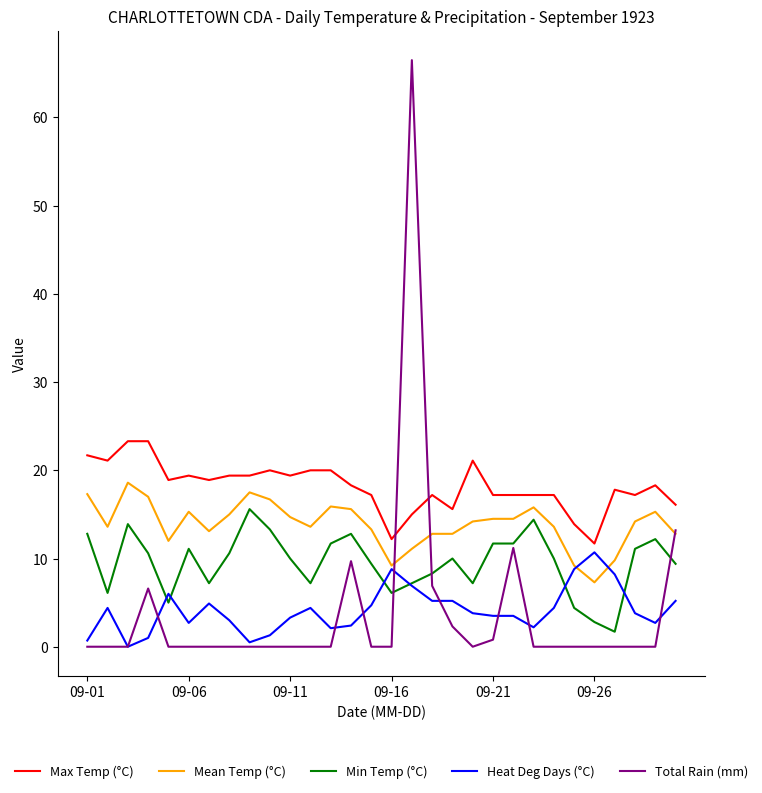

What is the maximum value shown in the chart?

66.5